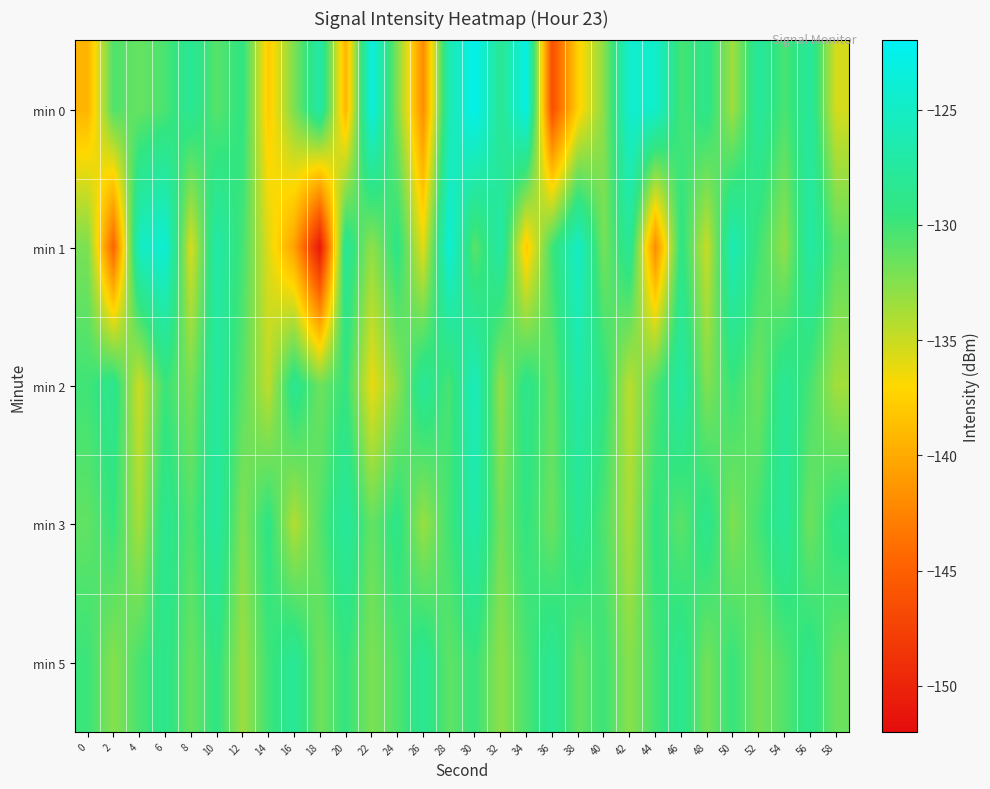

Which category has the highest value across all series?

30